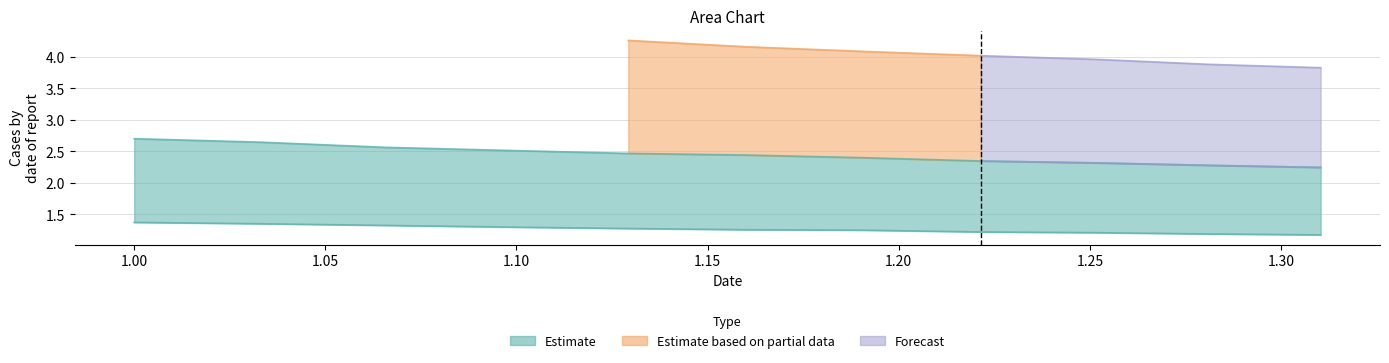

Does the chart display data point markers on the line(s)?

No